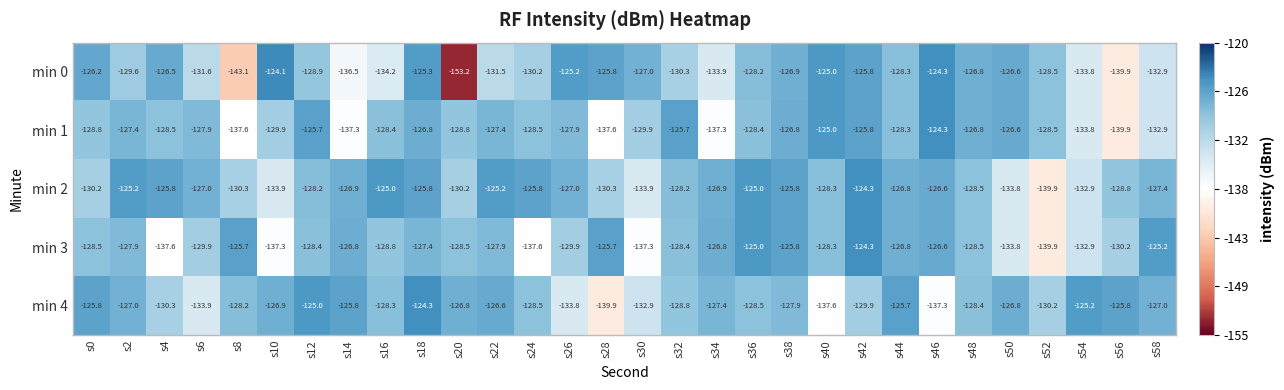

At which category does the chart reach its peak across all series?

s10